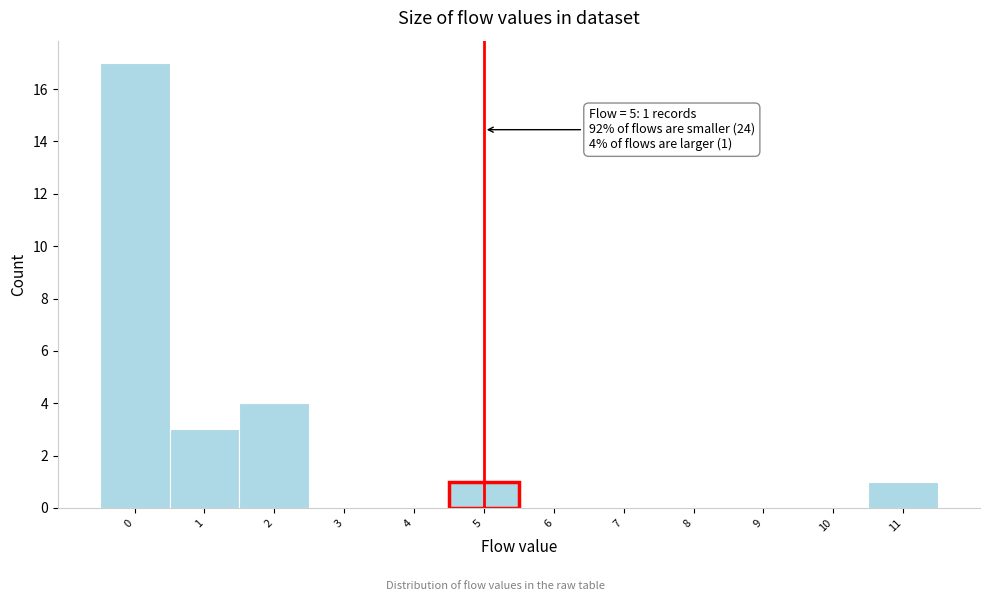

Which range on the x-axis has the tallest bar?

-0.5 to 0.5